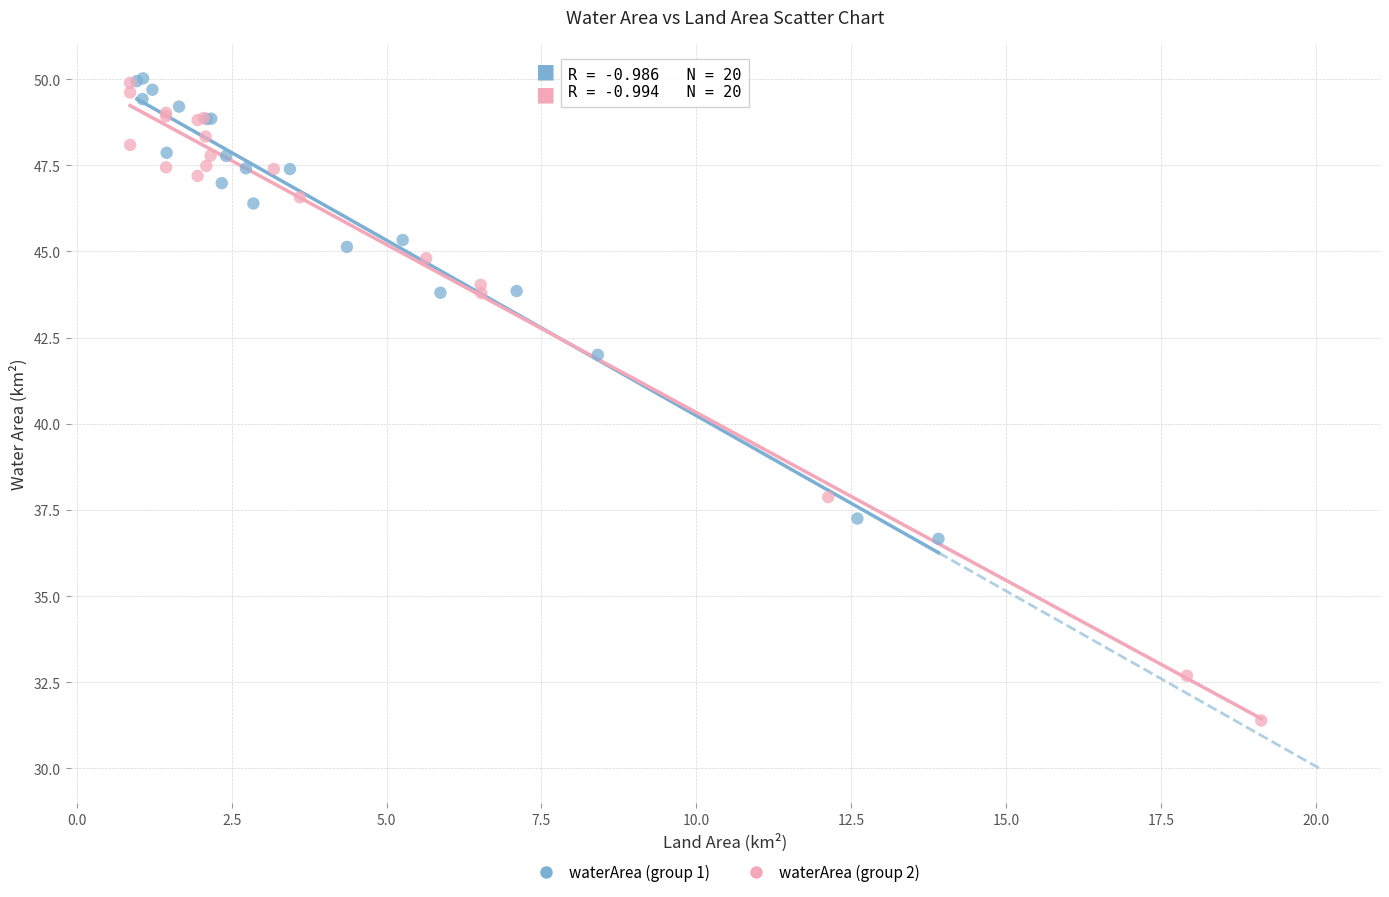

Which series has the largest Y range (max minus min)?

waterArea (group 2)